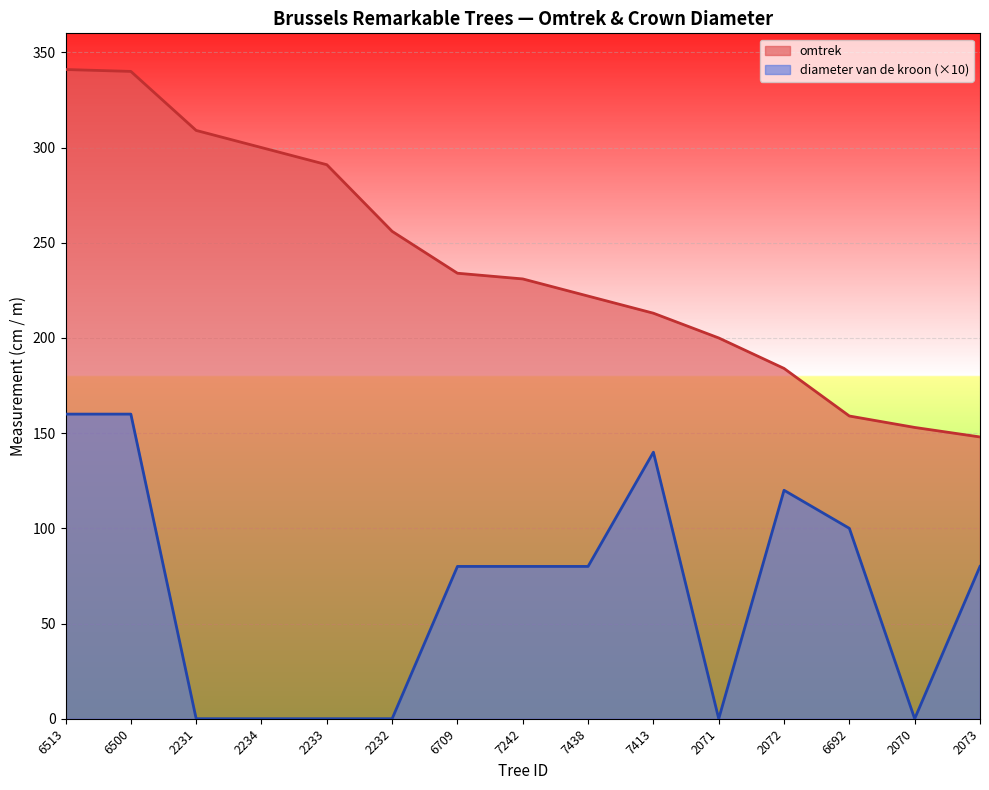

True or false: omtrek and diameter van de kroon cross at least once.

False